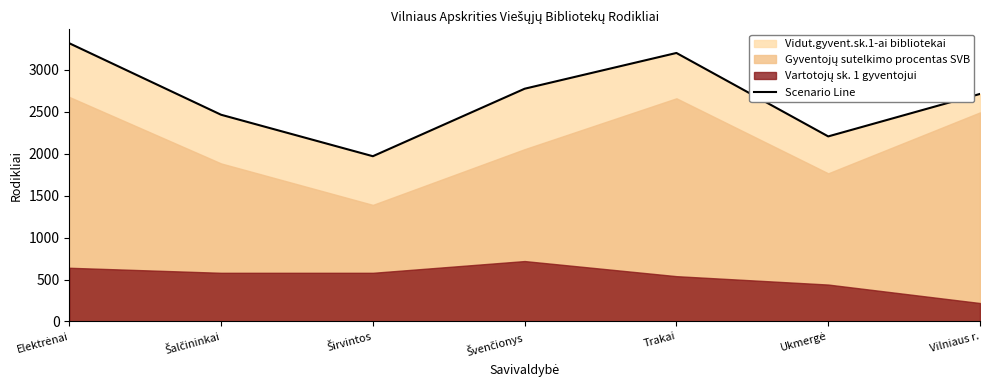

Reading left to right, transcribe all the data shown in this chart.

Elektrėnai=3314.8	Šalčininkai=2463.0	Širvintos=1969.0	Švenčionys=2773.0	Trakai=3199.0	Ukmergė=2205.0	Vilniaus r.=2711.0